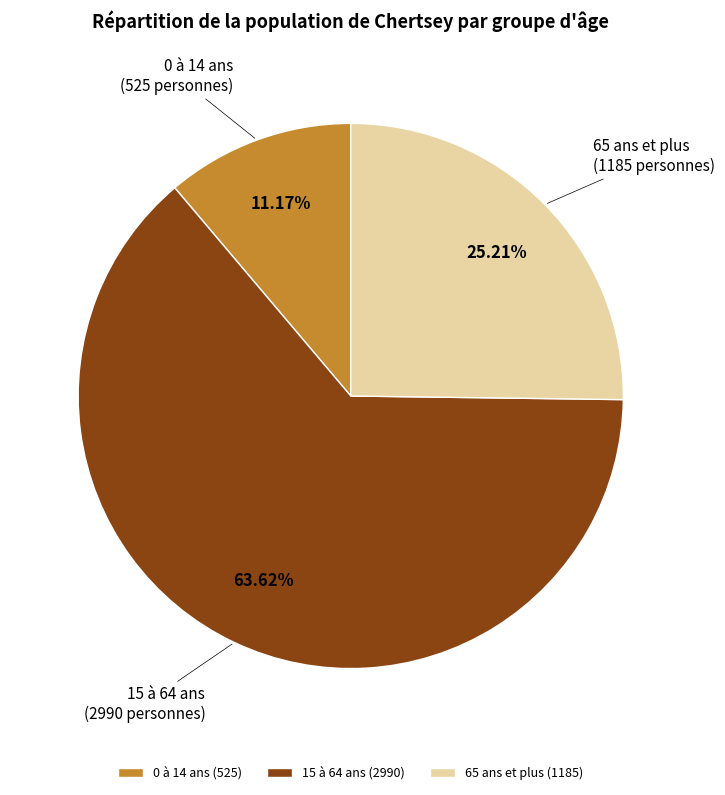

What is the ratio of the value at 15 à 64 ans to the value at 65 ans et plus?

2.5